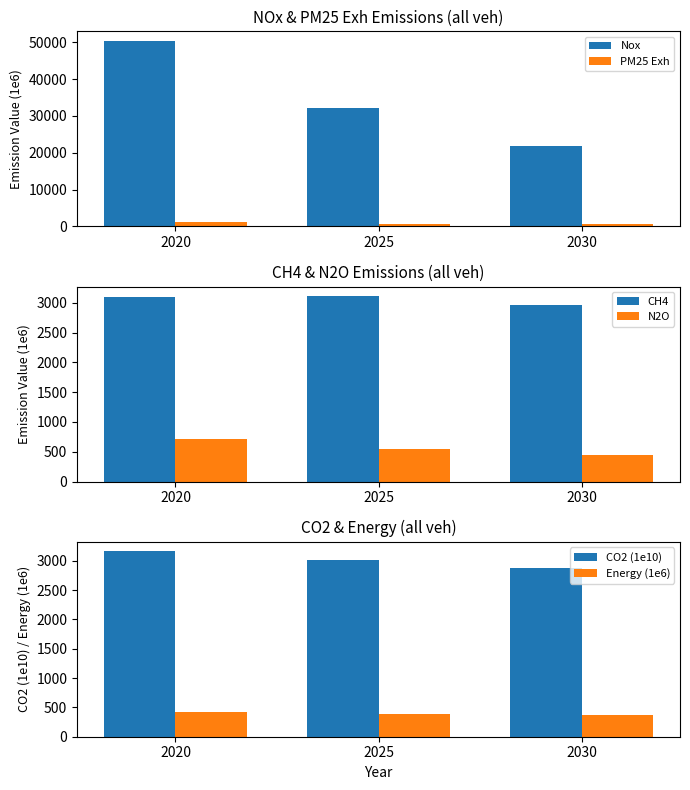

What is the sum of all CO2 (1e10) values?

9048.8